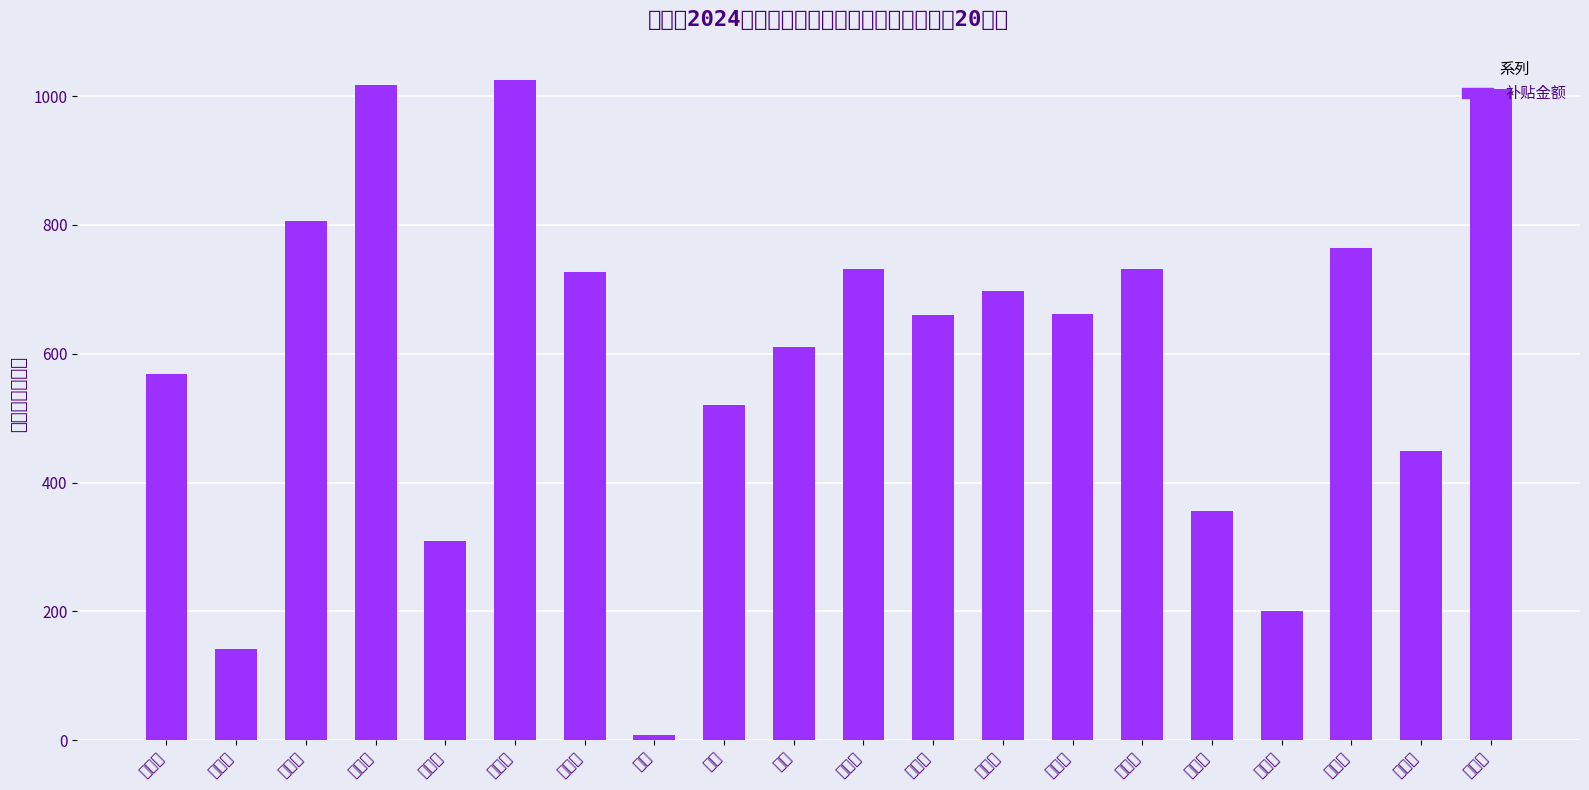

Rank the categories by value from lowest to highest.

朱会, 孙荣花, 孟希元, 孟希明, 孟坤安, 吴玉英, 朱平, 孟希珍, 朱成, 孟希奇, 孟坤元, 孟坤兵, 孟坤珍, 刘翠英, 孟坤建, 孟希平, 孟坤才, 李占虎, 侯金莲, 孟坤俊